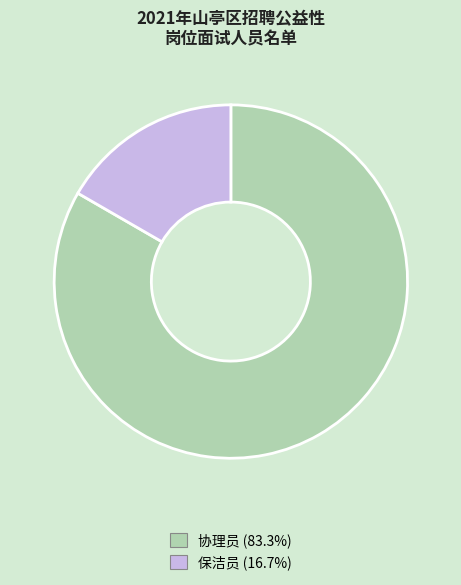

Is there any slice that represents more than half of the pie?

Yes